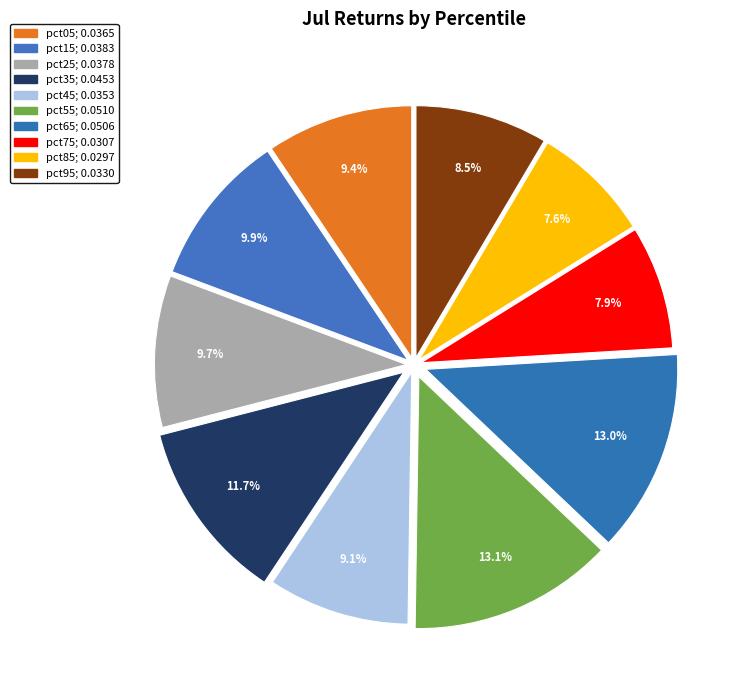

Count the number of slices in the pie.

10